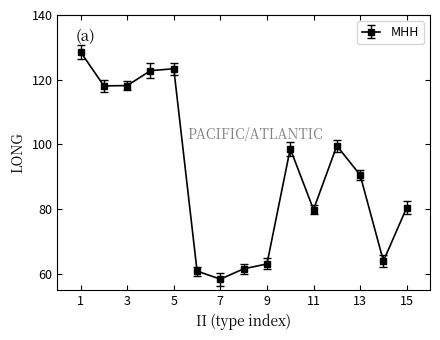

What is the value of the 4th point from the left?

122.8